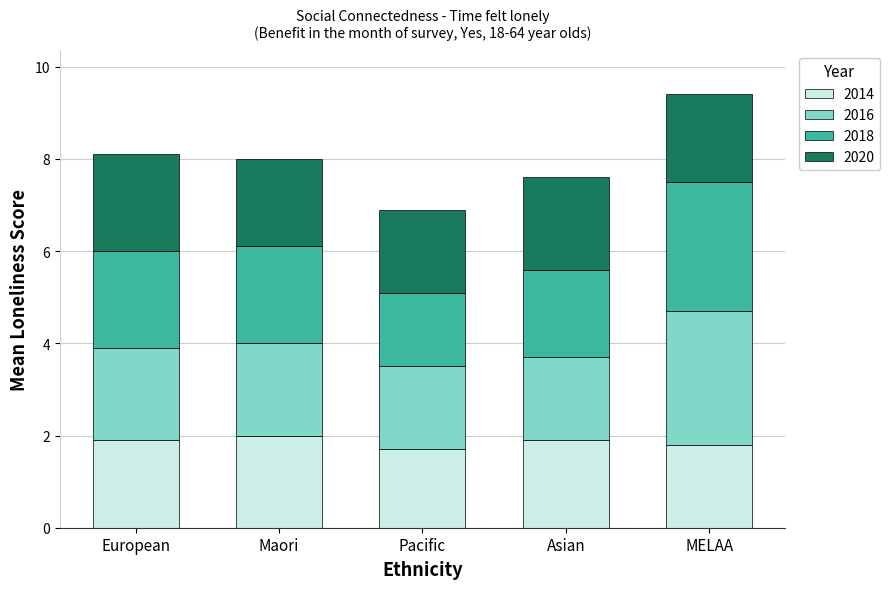

Where is 2014 nearest to the value 1?

Pacific